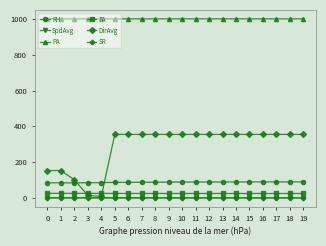

Which series changed the most between 0 and 8?

DirAvg